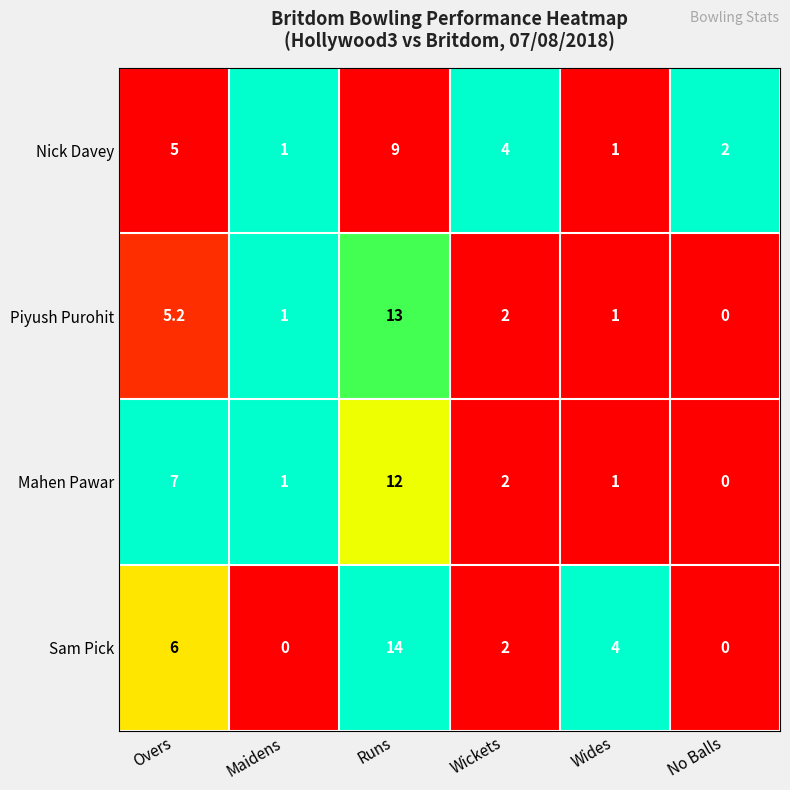

Reading left to right, what are all the values shown in this chart?

Nick Davey: 5.0	1.0	9.0	4.0	1.0	2.0
Piyush Purohit: 5.2	1.0	13.0	2.0	1.0	0.0
Mahen Pawar: 7.0	1.0	12.0	2.0	1.0	0.0
Sam Pick: 6.0	0.0	14.0	2.0	4.0	0.0